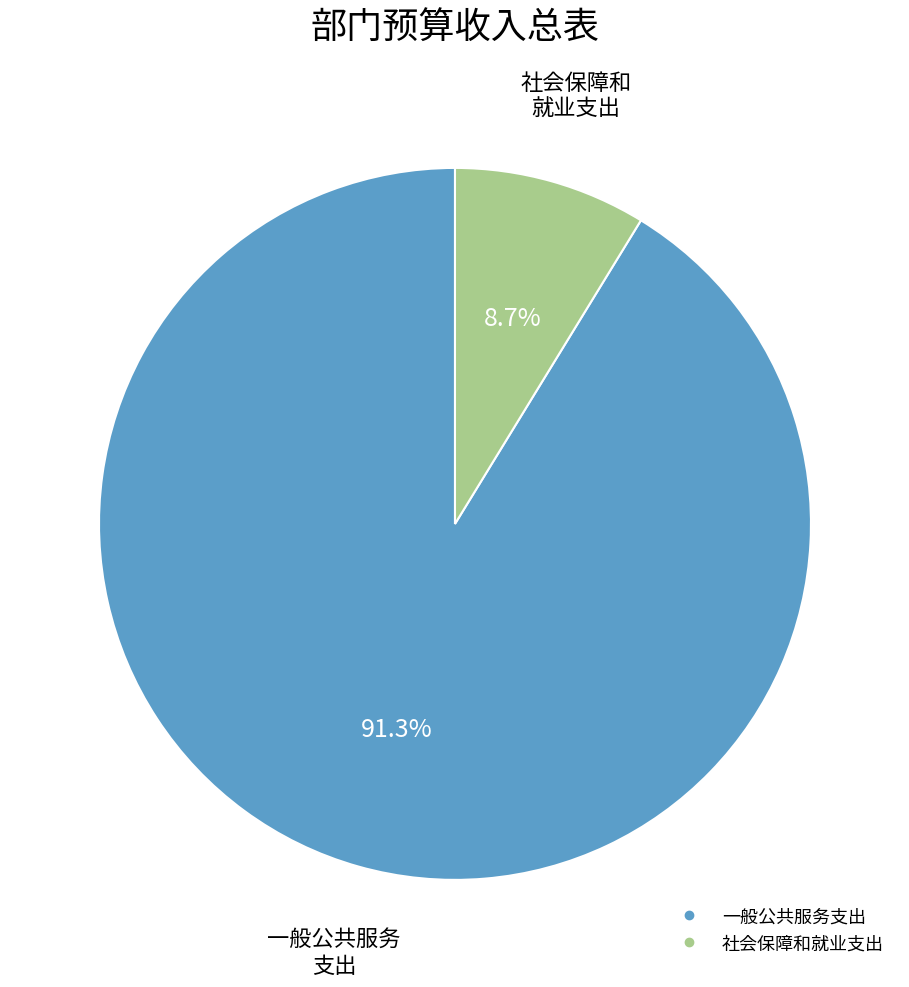

Is there a majority slice in this chart?

Yes